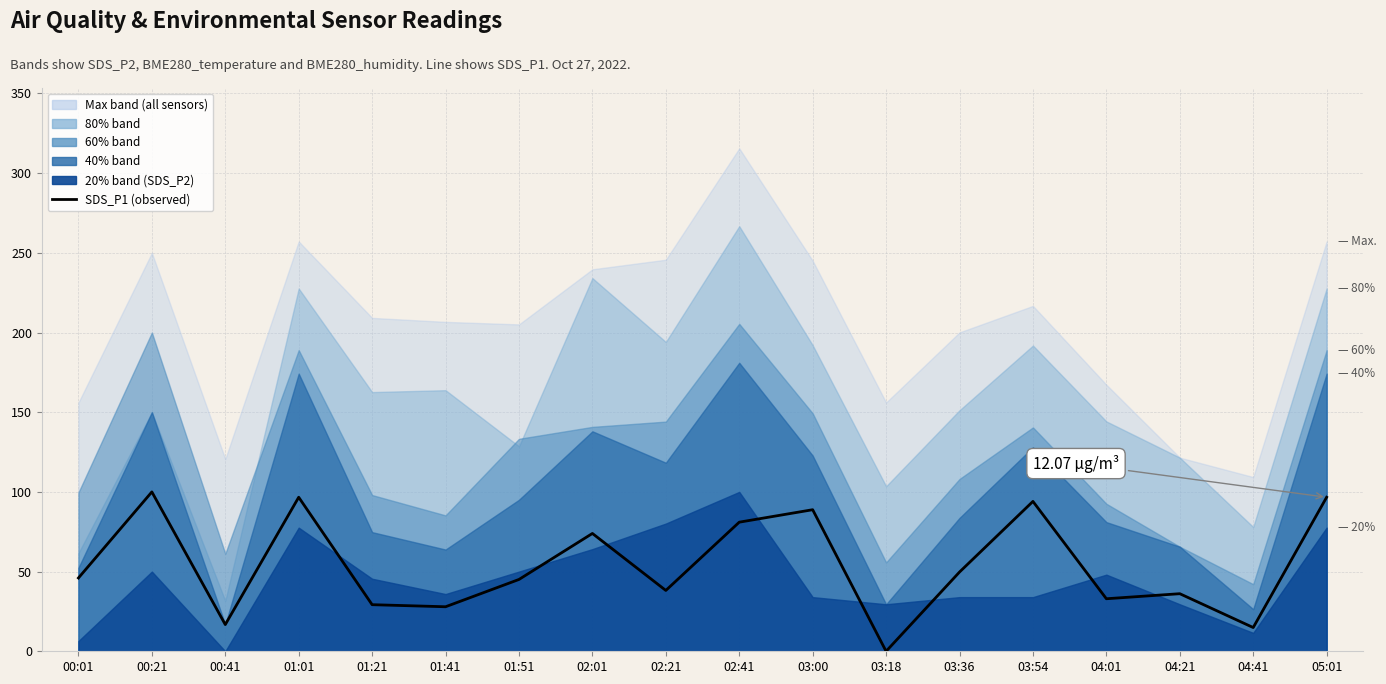

Which has a higher value, 00:01 or 03:18?

00:01